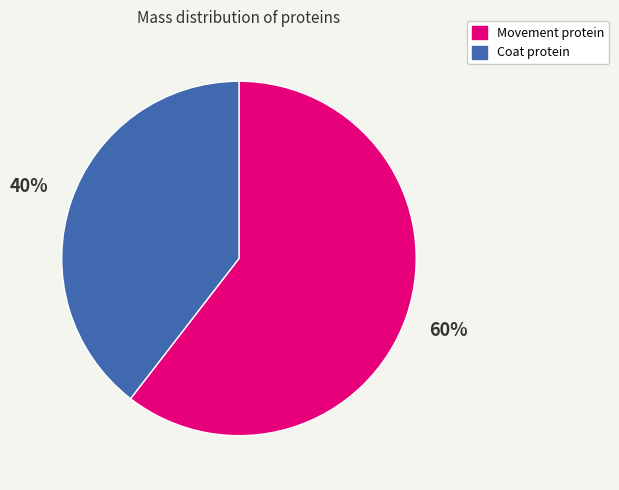

To the nearest percent, what is the average slice percentage?

50%